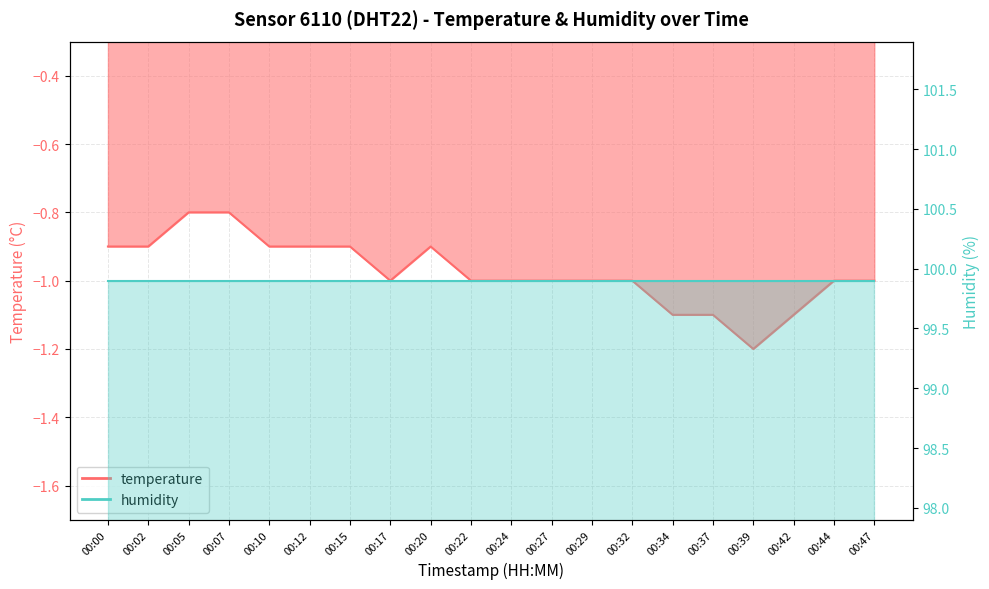

Reading left to right, what are all the values shown in this chart?

-0.9	-0.9	-0.8	-0.8	-0.9	-0.9	-0.9	-1.0	-0.9	-1.0	-1.0	-1.0	-1.0	-1.0	-1.1	-1.1	-1.2	-1.1	-1.0	-1.0